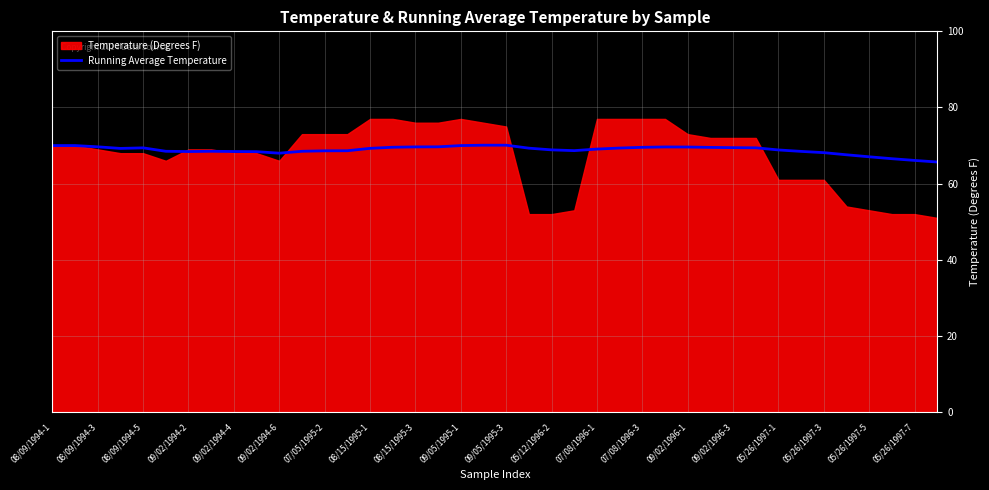

True or false: Running Average Temperature has a value of 112.7 at 08/15/1995-3.

False